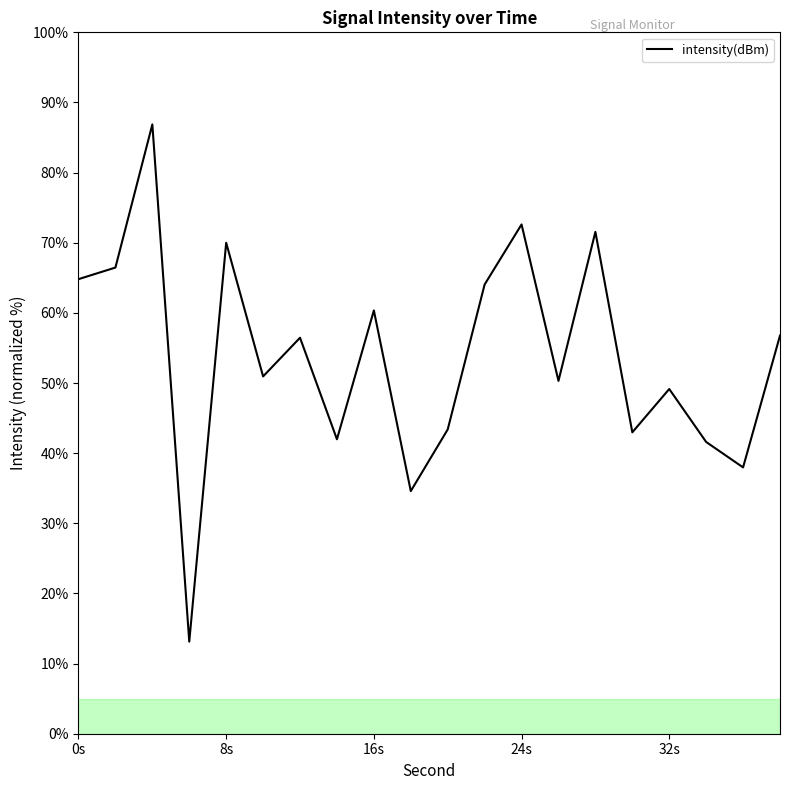

What is the minimum value shown in the chart?

13.1